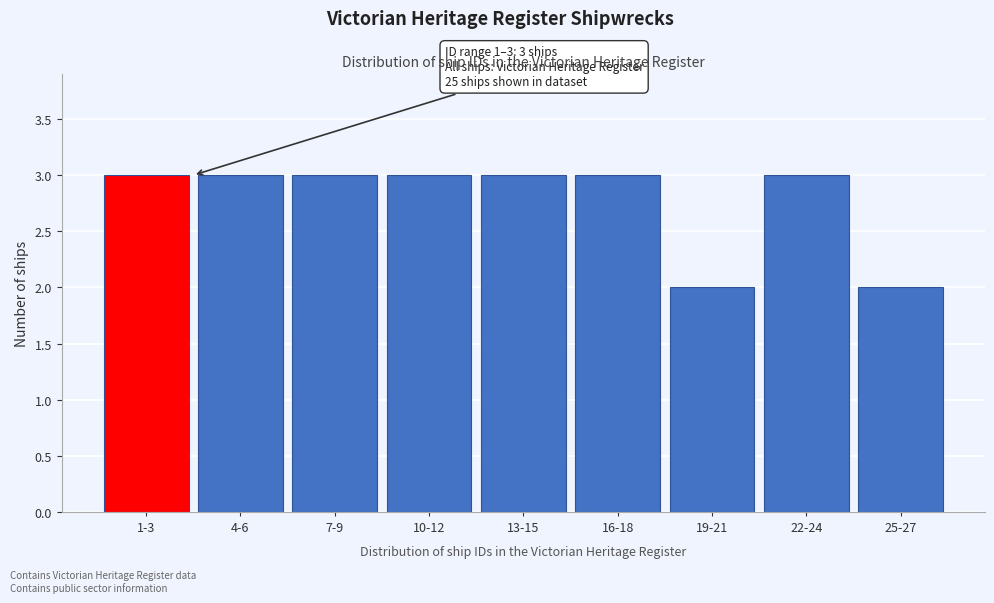

Reading left to right, list all the values displayed in this chart.

3	3	3	3	3	3	2	3	2